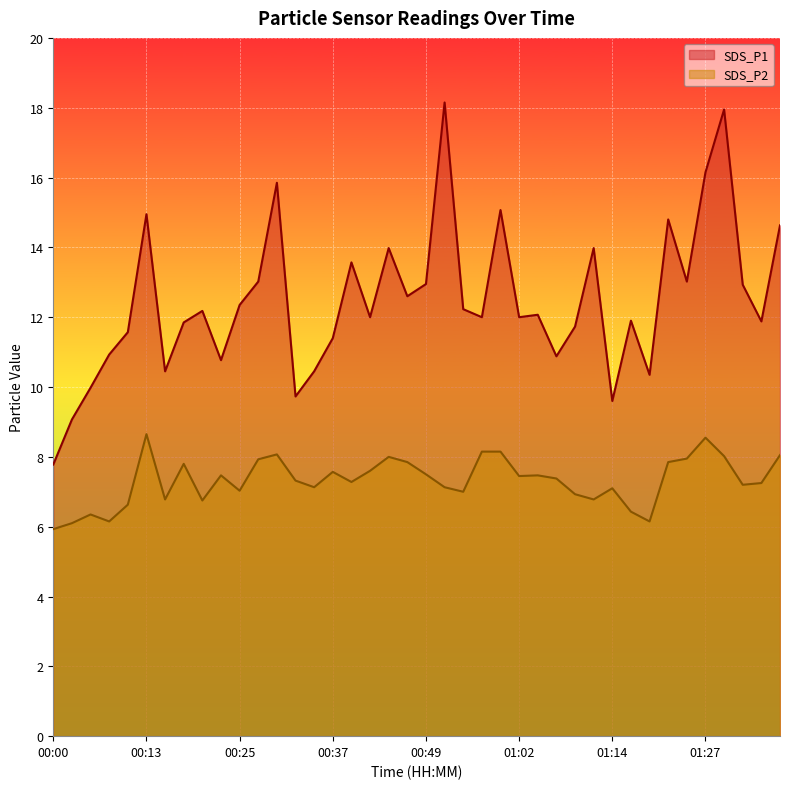

Which series has the largest total across all categories?

SDS_P1